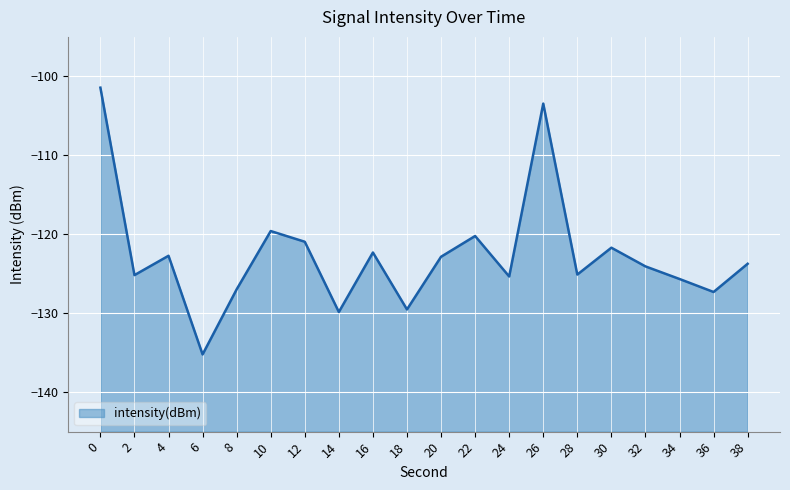

At which category does the chart reach its minimum across all series?

6